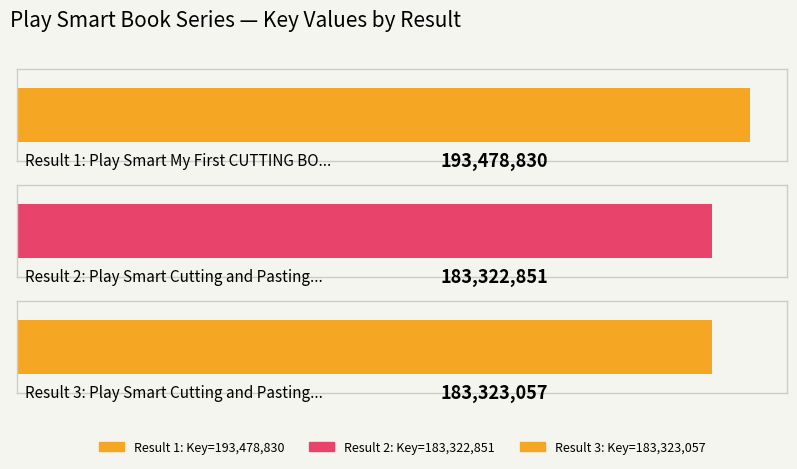

Rank the categories by value from lowest to highest.

2, 3, 1